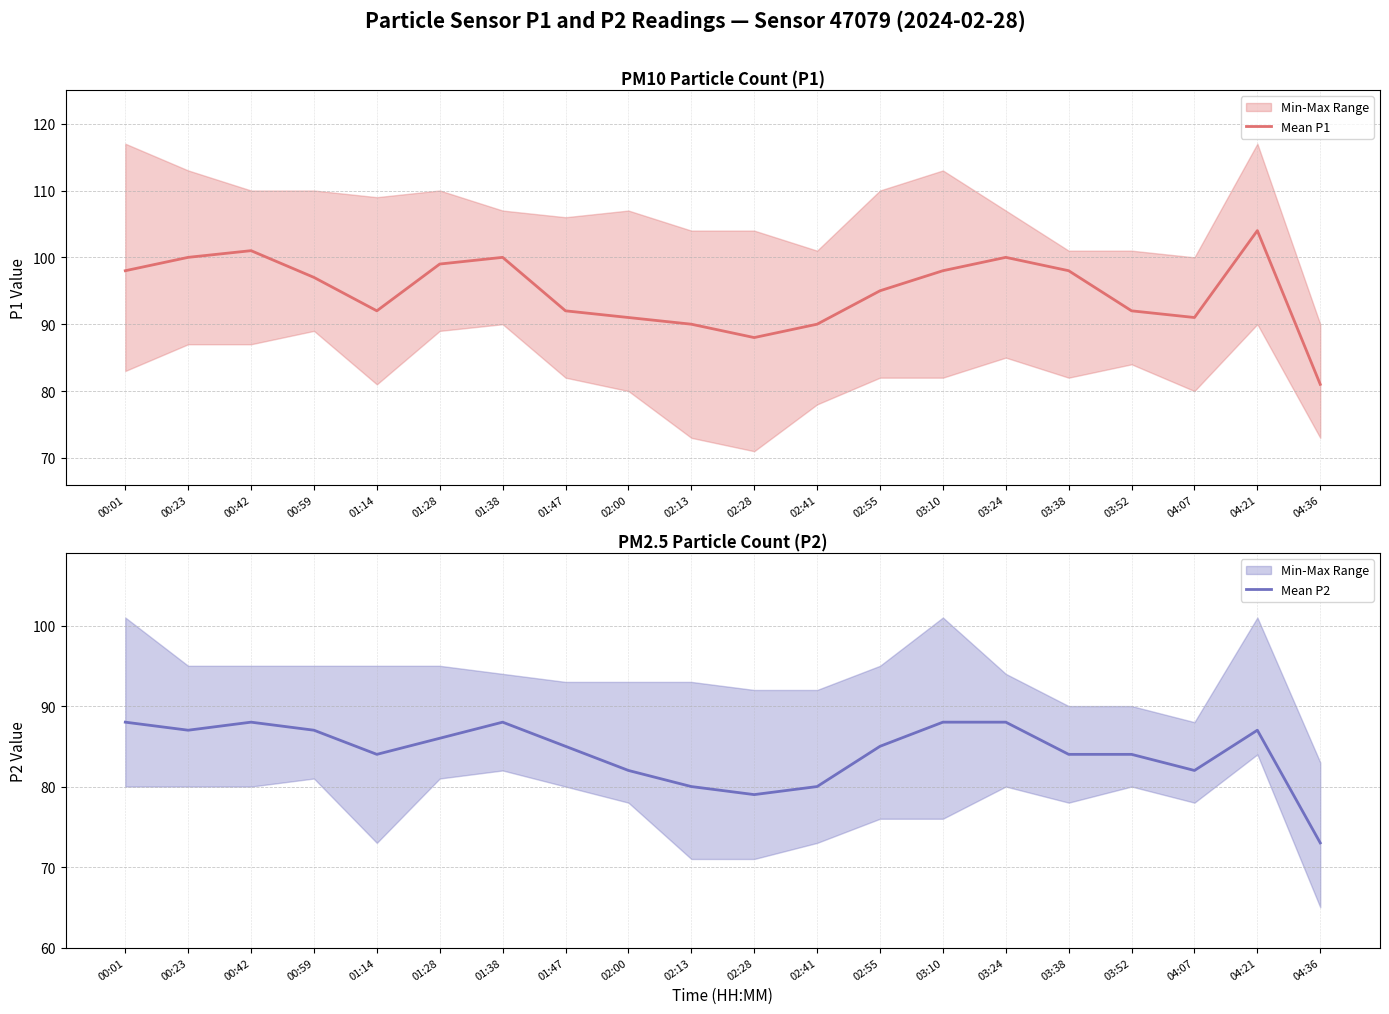

Which label corresponds to the largest value in the chart?

04:21